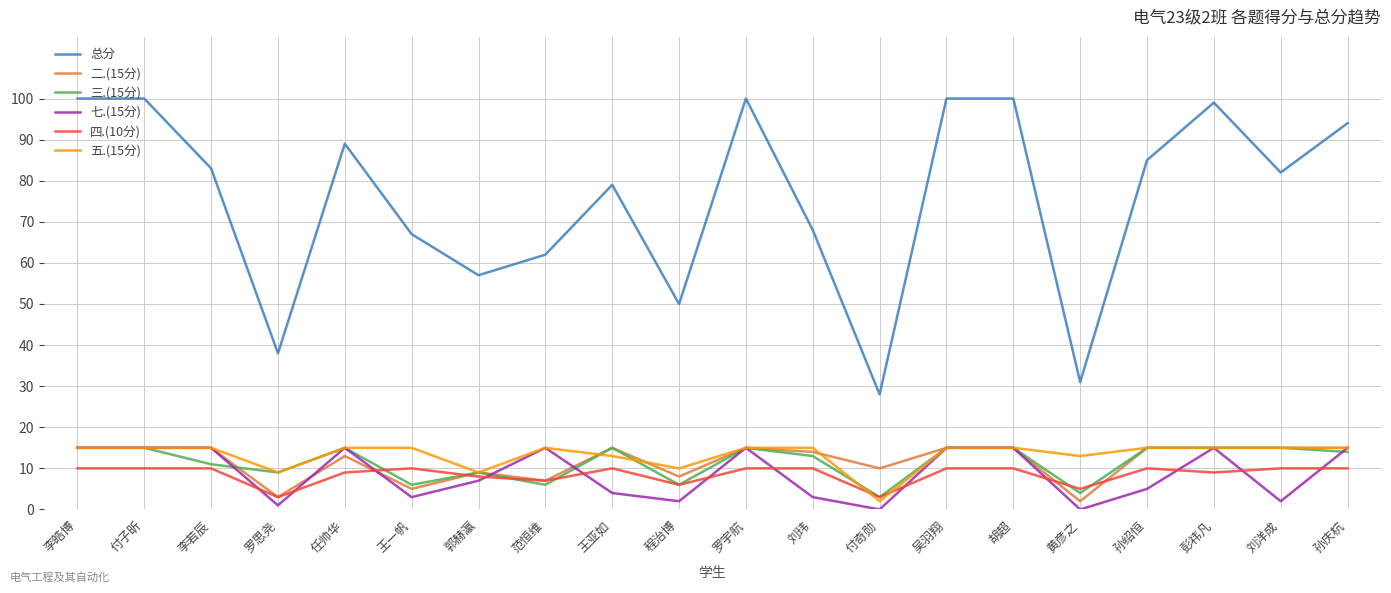

Which series changed the most between 郭赫瀛 and 王亚如?

总分